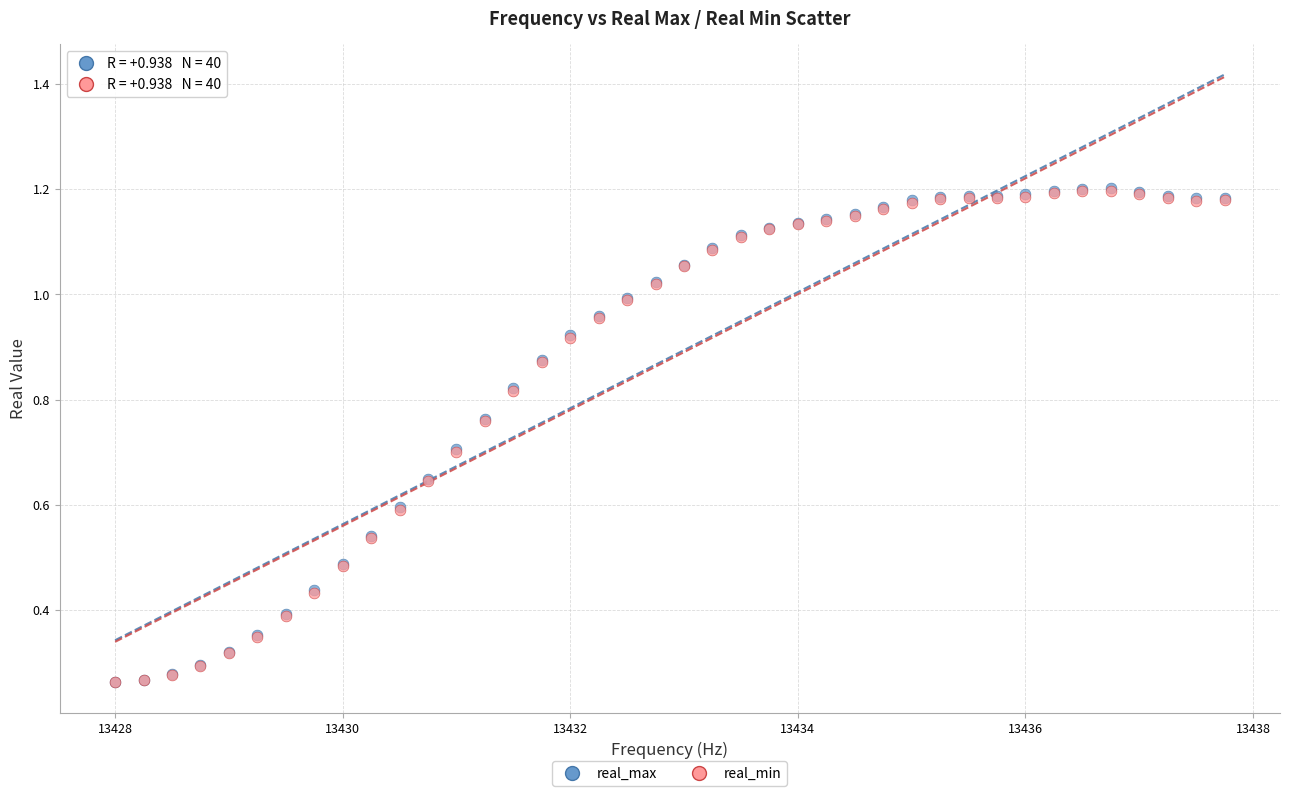

What are all the series names shown in the legend?

real_max, real_min